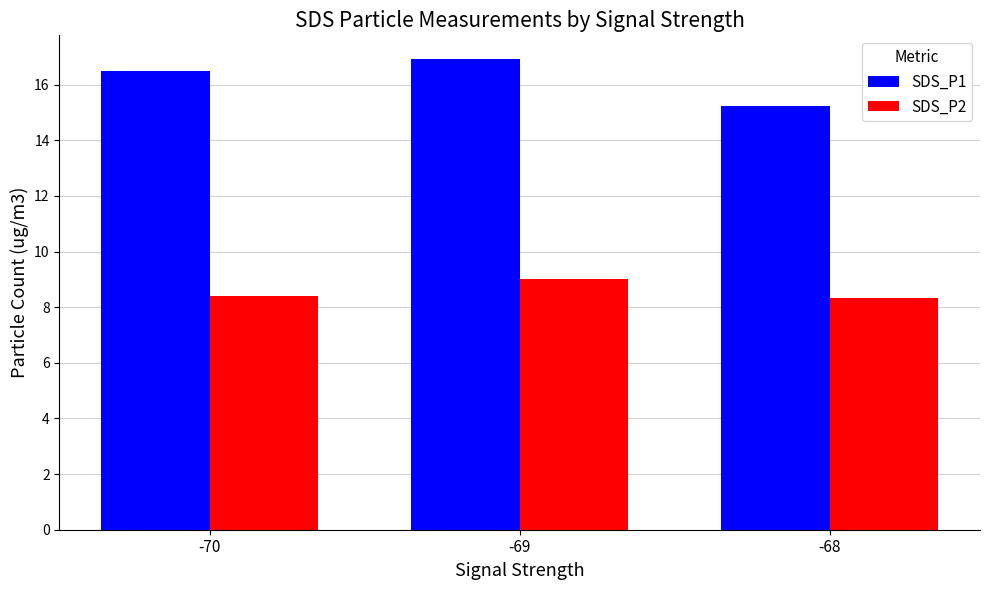

At how many categories does at least one series exceed 14?

3